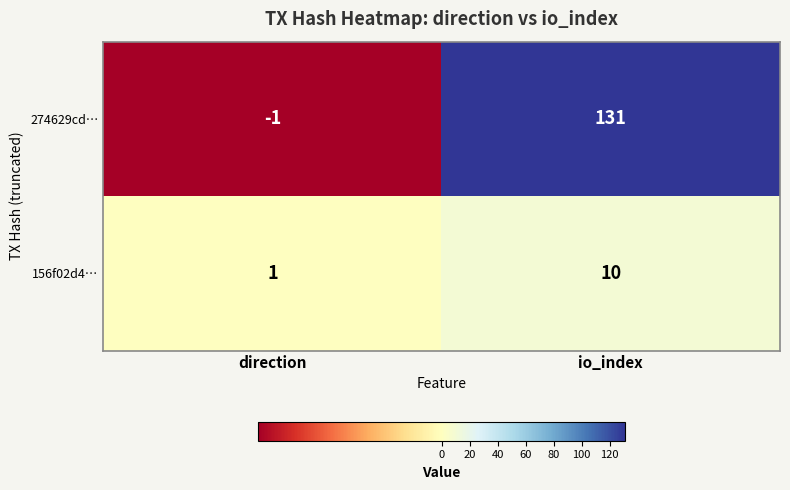

Count the number of data series in this chart.

2